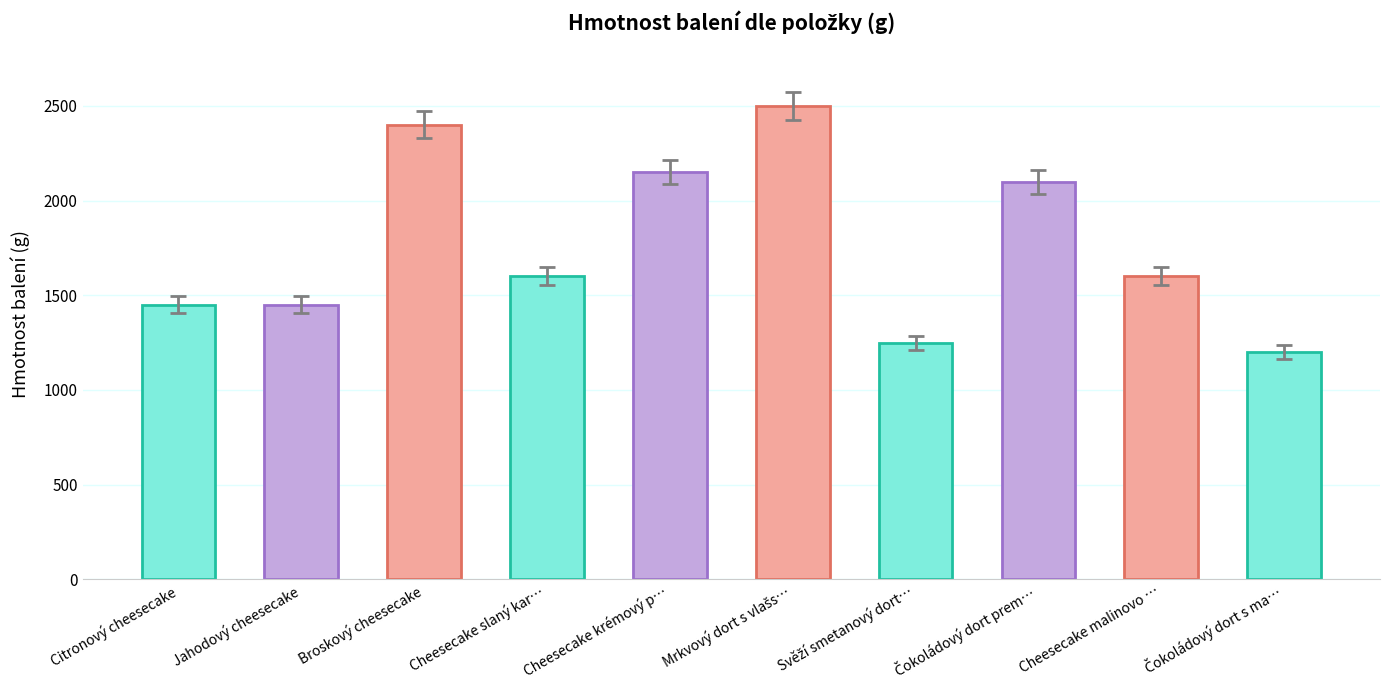

At which label does the data first exceed 1600?

Broskový cheesecake